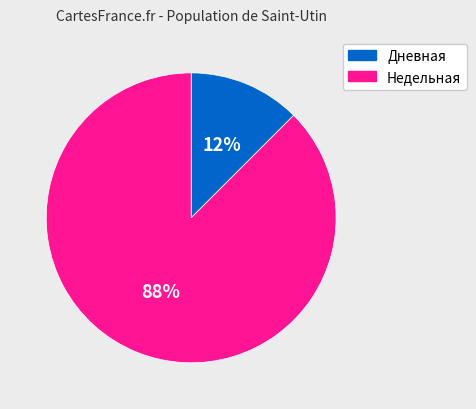

Rank the categories by value from highest to lowest.

Недельная, Дневная